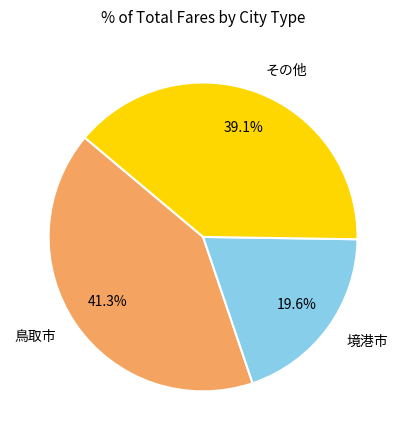

Which slice is the largest?

鳥取市